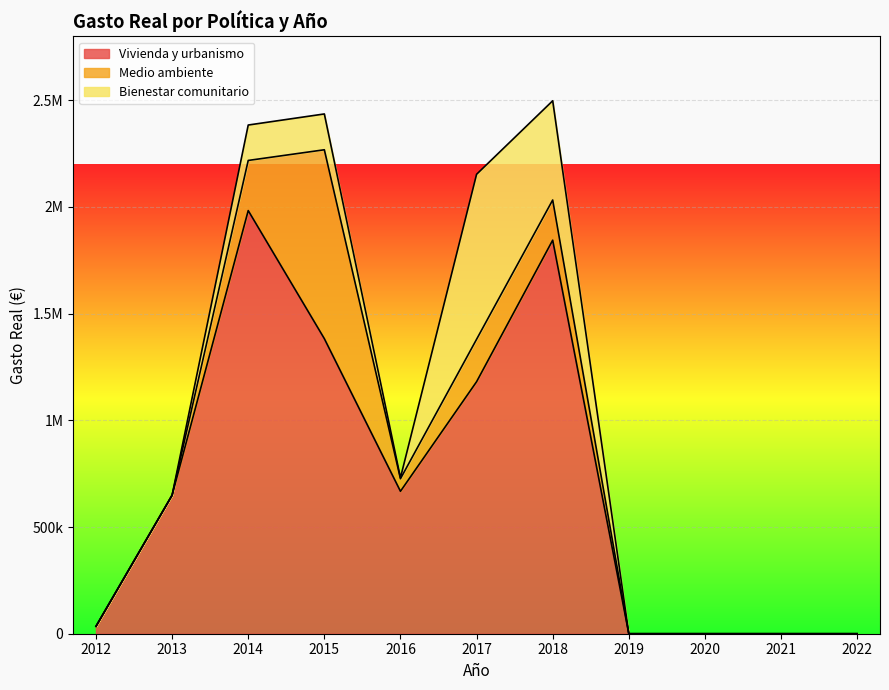

True or false: Medio ambiente has a value of 0.0 at 2021.

True